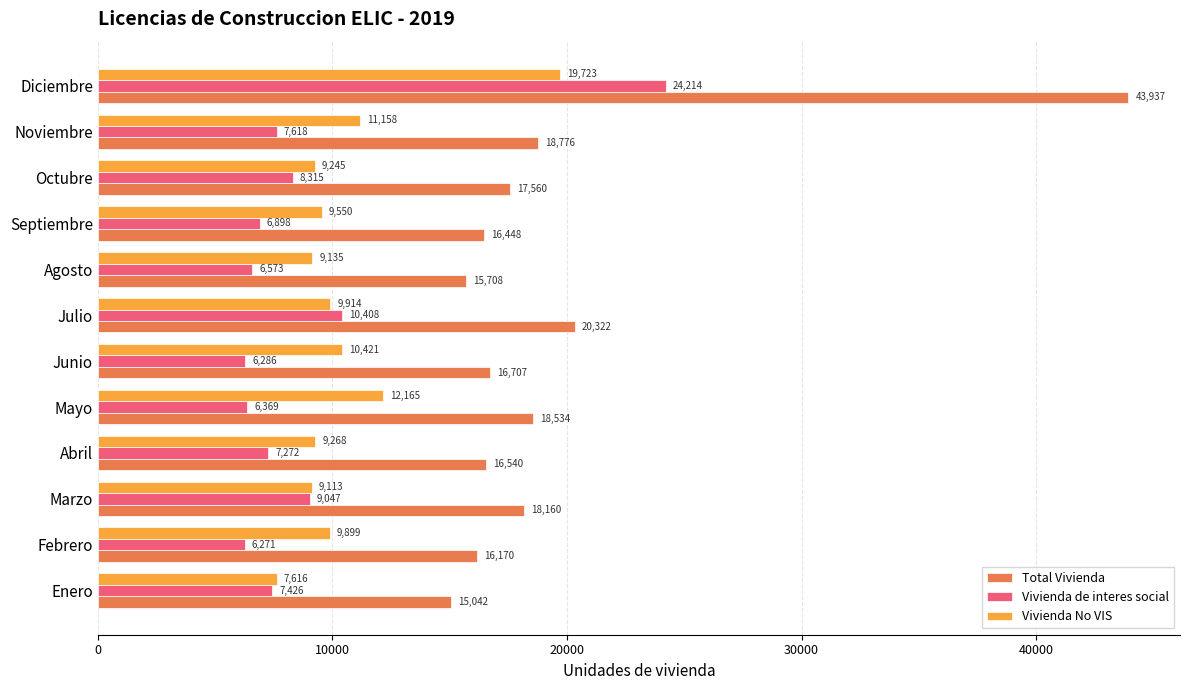

The value of Total Vivienda at Octubre is 17560. True or false?

True